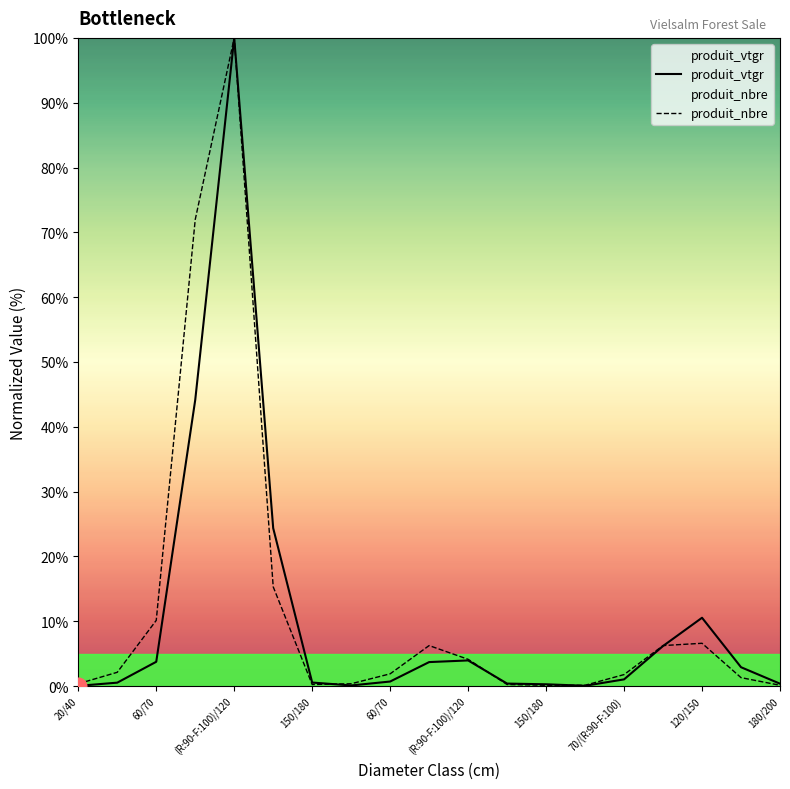

What is the maximum value for produit_vtgr?

100.0